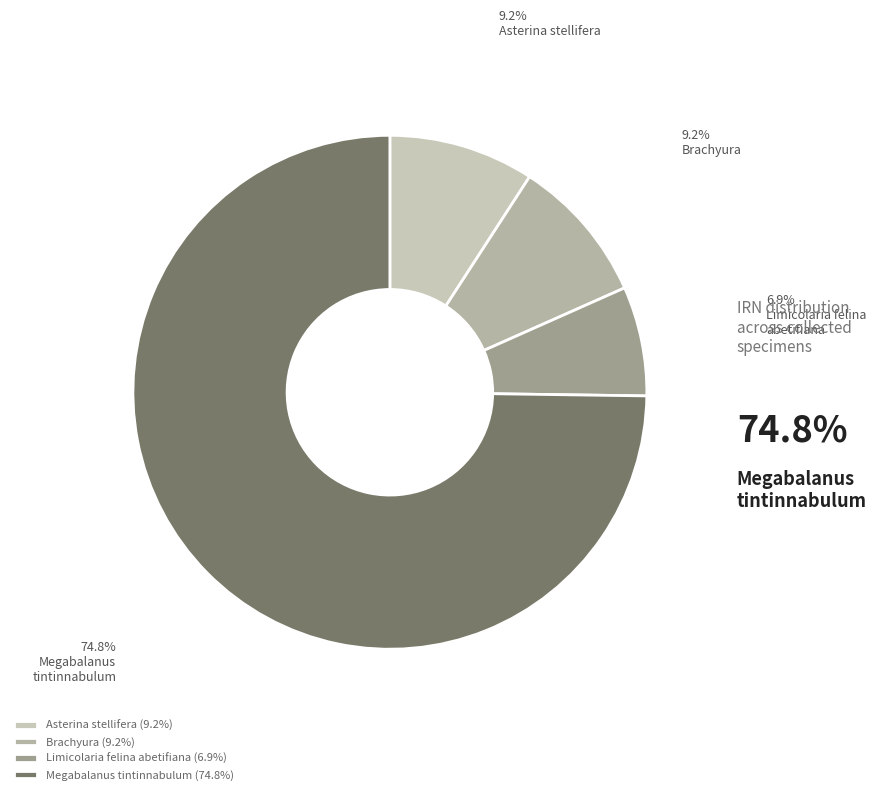

To the nearest percent, what percentage of the pie is Brachyura?

9%